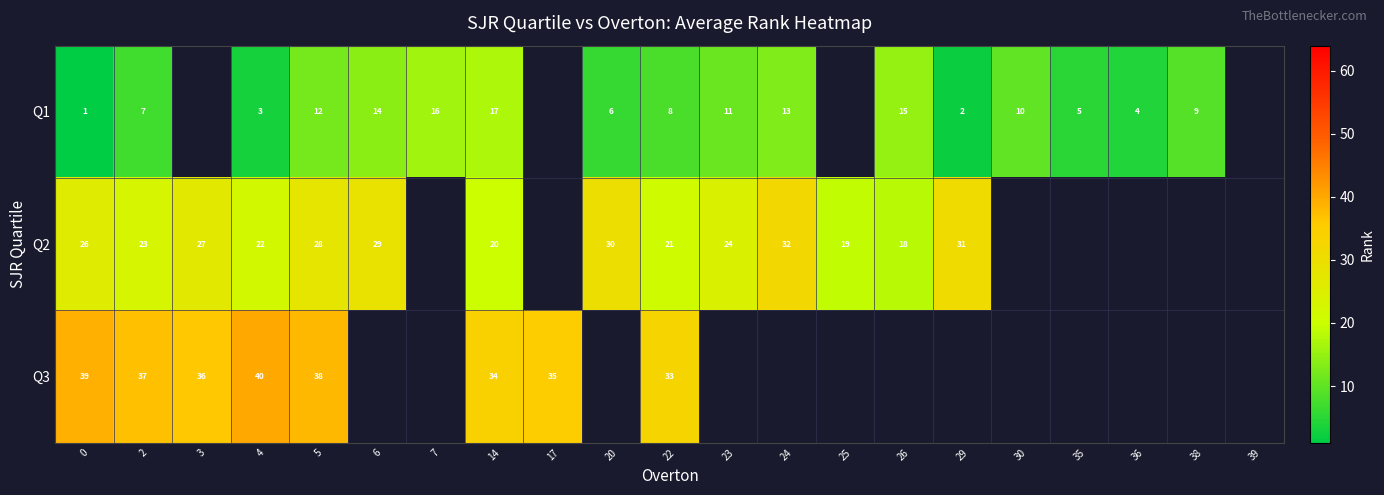

Which category has the highest value across all series?

4